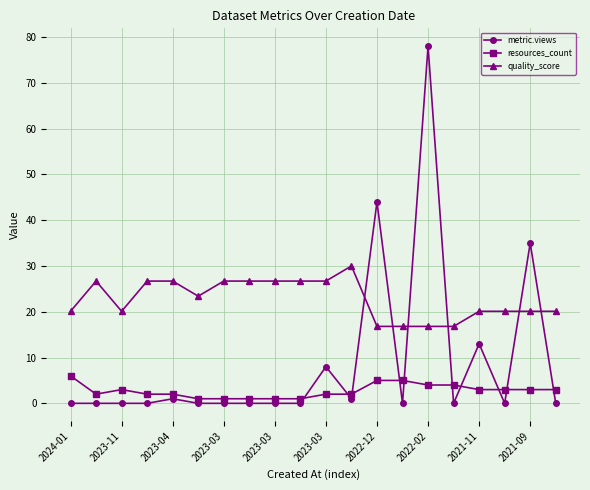

True or false: resources_count and quality_score intersect in this chart.

False